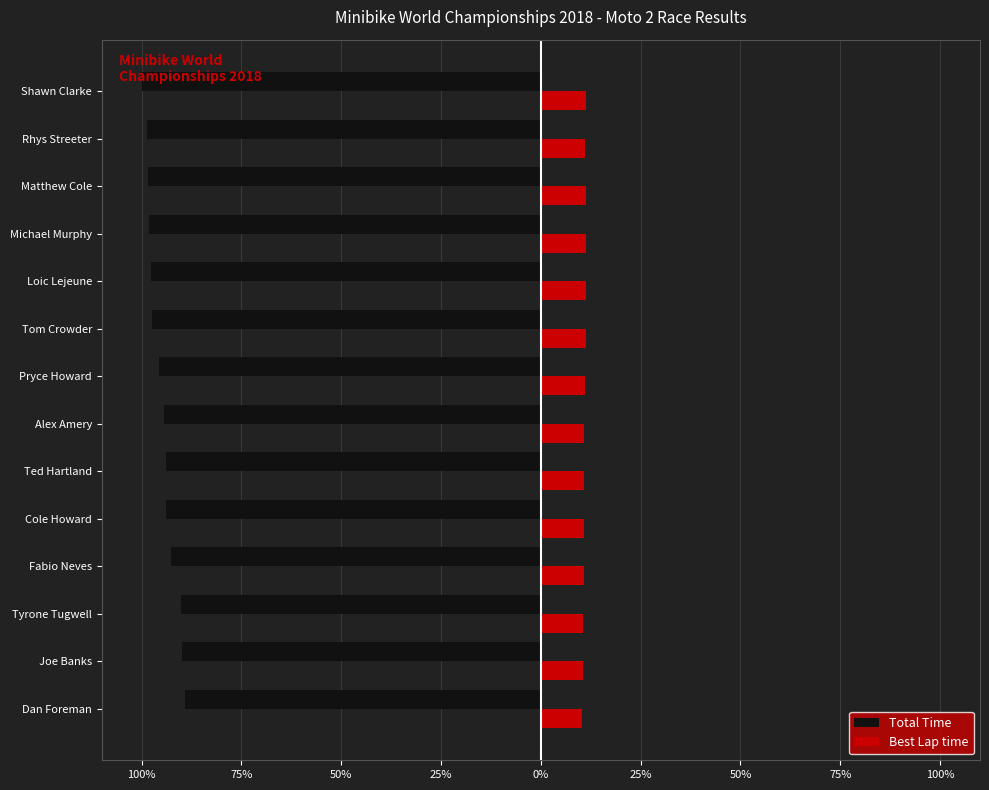

What are all the series names shown in the legend?

Total Time, Best Lap time